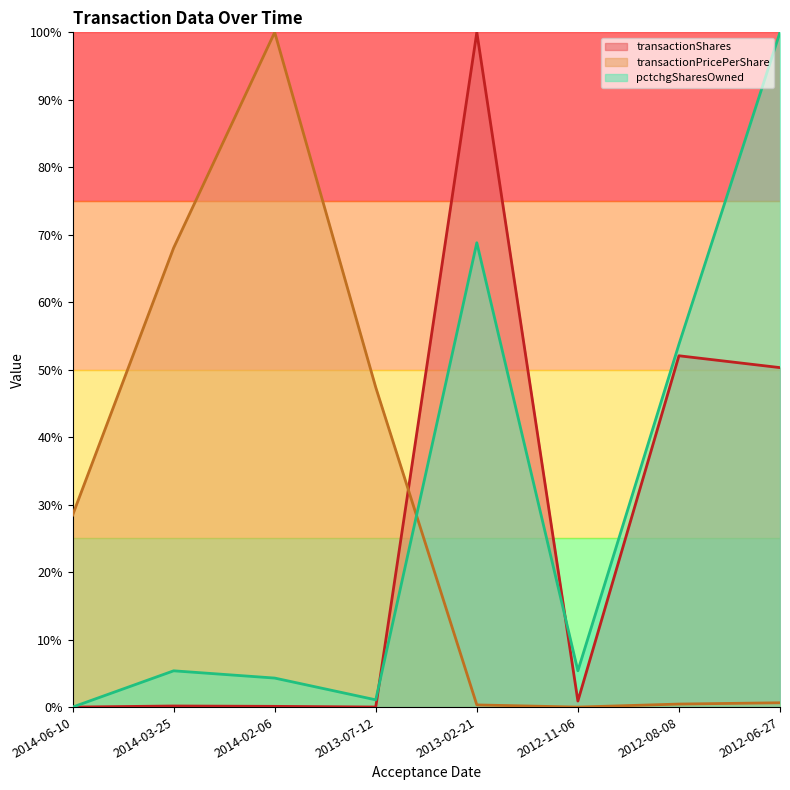

Between 2014-03-25 and 2014-06-10, which is larger?

2014-03-25